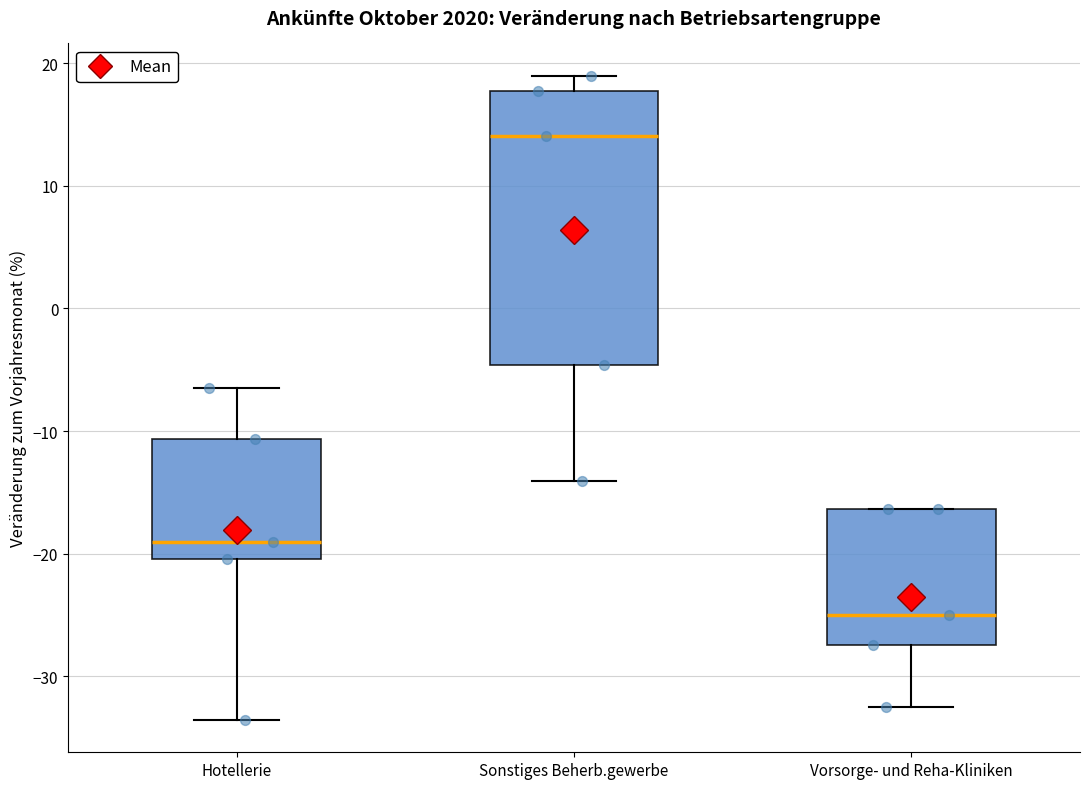

Reading left to right, read every box against the y-axis: the position of its median line, the range the box covers, and the ends of its whiskers. The values are not printed on the chart, so give them approximately, as read against the axis.

Hotellerie: median -19, box -20 to -11, whiskers -34 to -6
Sonstiges Beherb.gewerbe: median 14, box -5 to 18, whiskers -14 to 19
Vorsorge- und Reha-Kliniken: median -25, box -27 to -16, whiskers -32 to -16